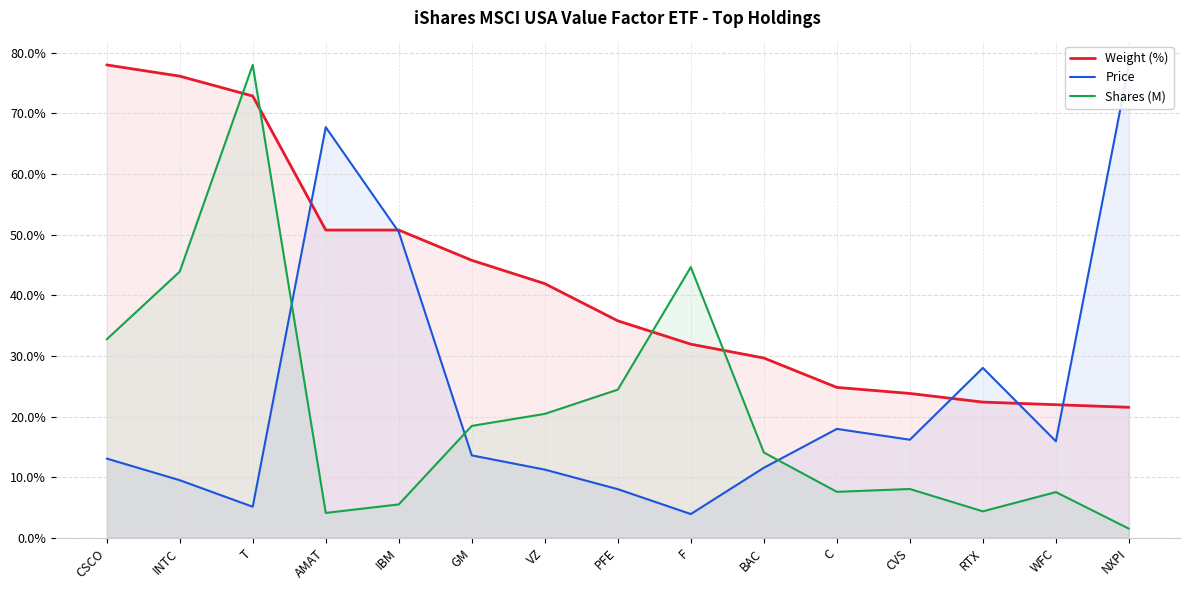

Which category has the highest value in the Shares (M) series?

T